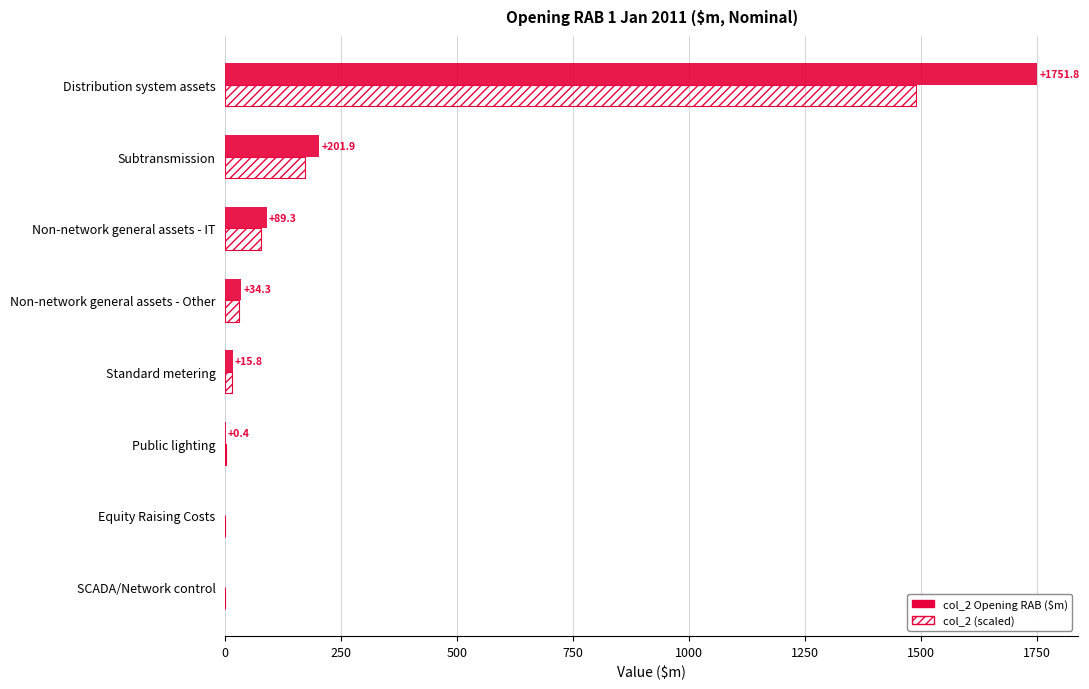

Which label corresponds to the largest value in the chart?

Distribution system assets